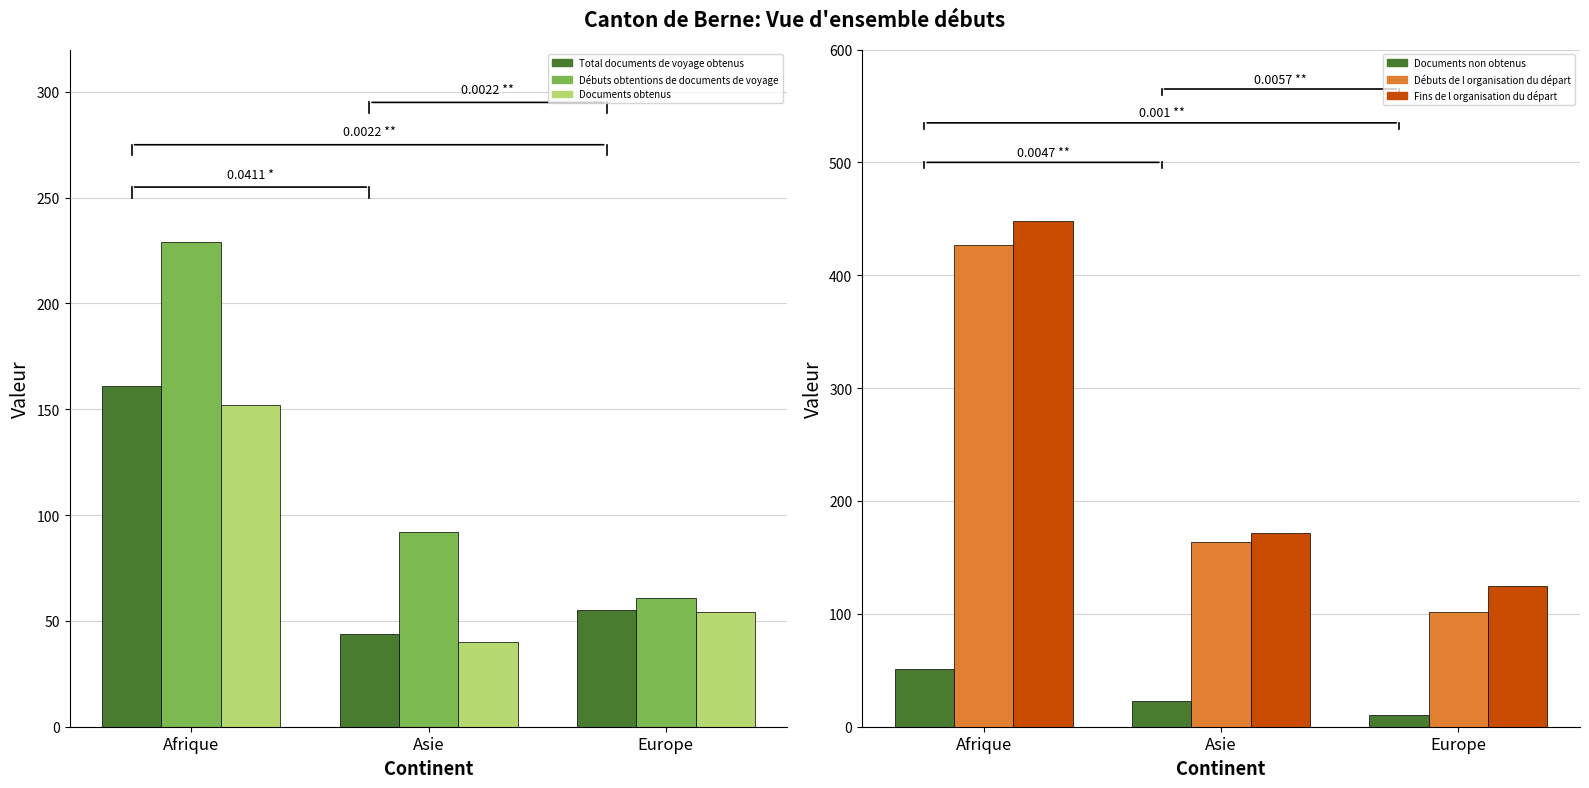

How many series are shown in this chart?

6